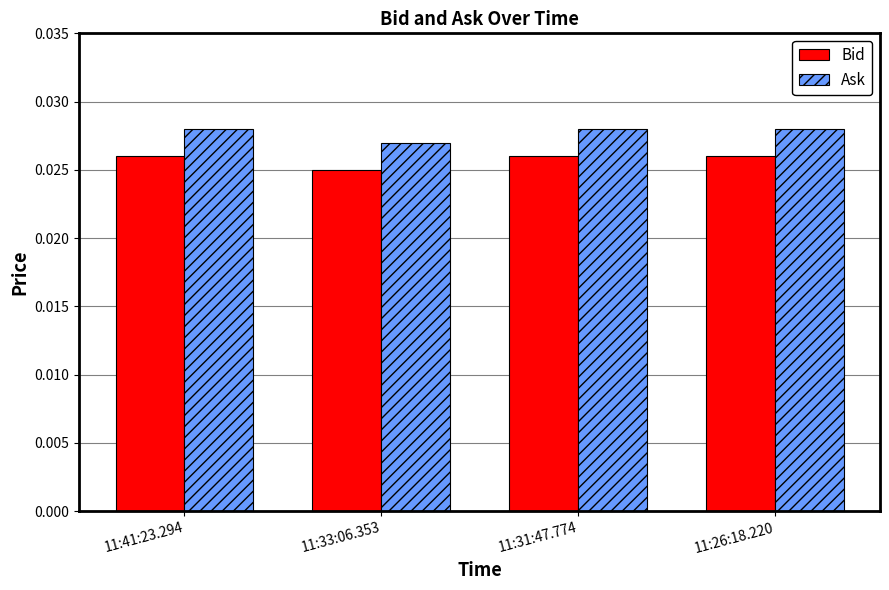

Is the value of Ask at 11:41:23.294 greater than the value of Bid at 11:26:18.220?

Yes